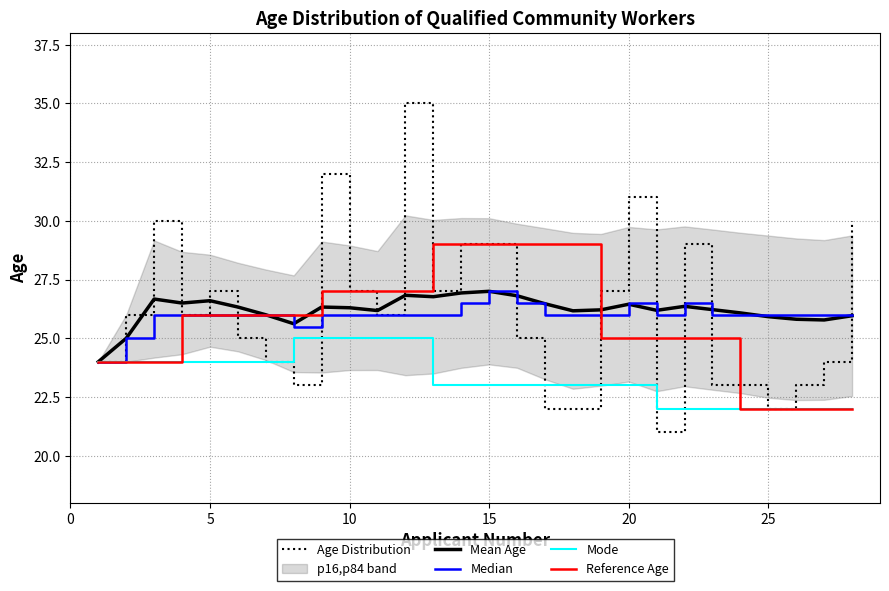

What is the highest value of the Reference Age series?

29.0